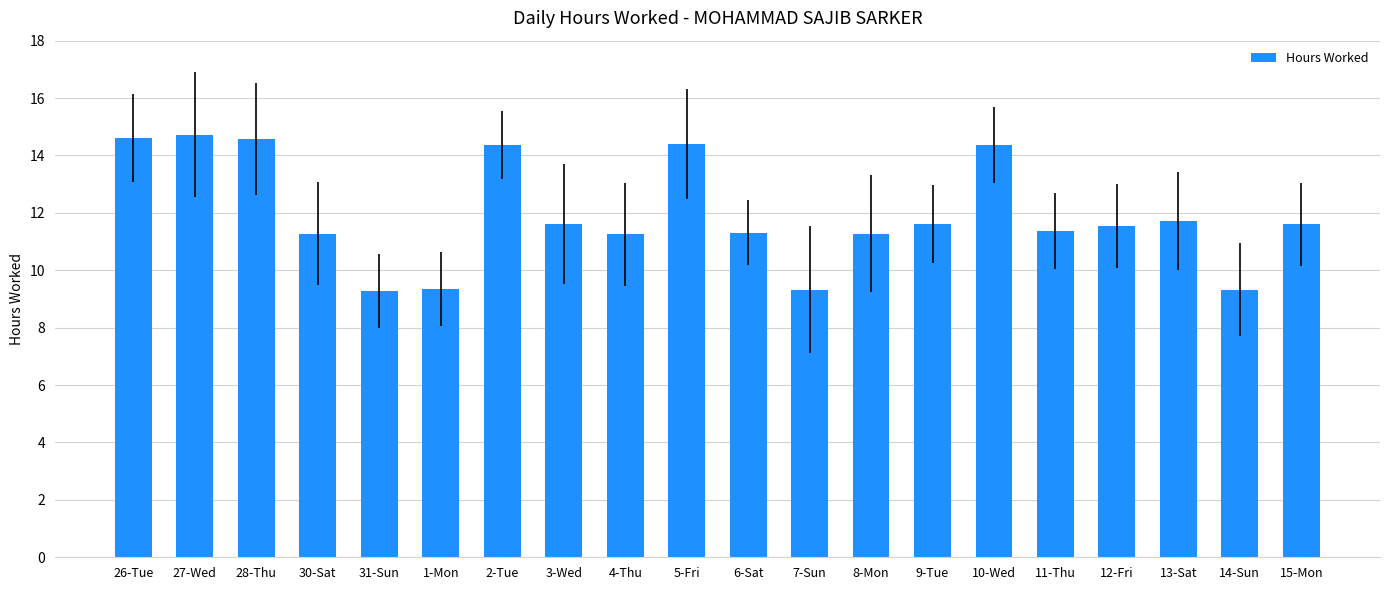

What is the change in value from 5-Fri to 6-Sat?

-3.1